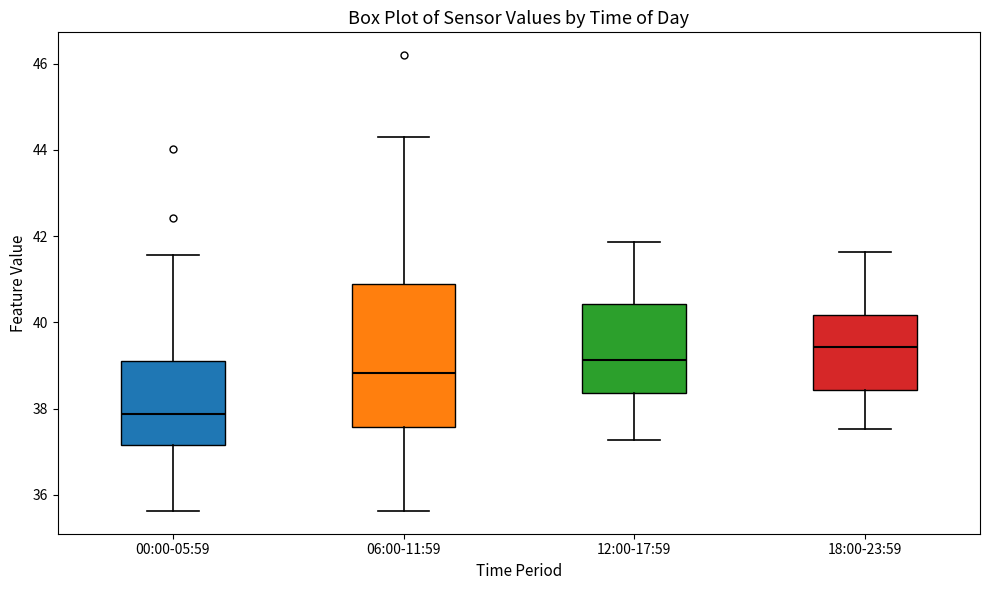

Which box is the tallest, from its lower edge to its upper edge?

06:00-11:59